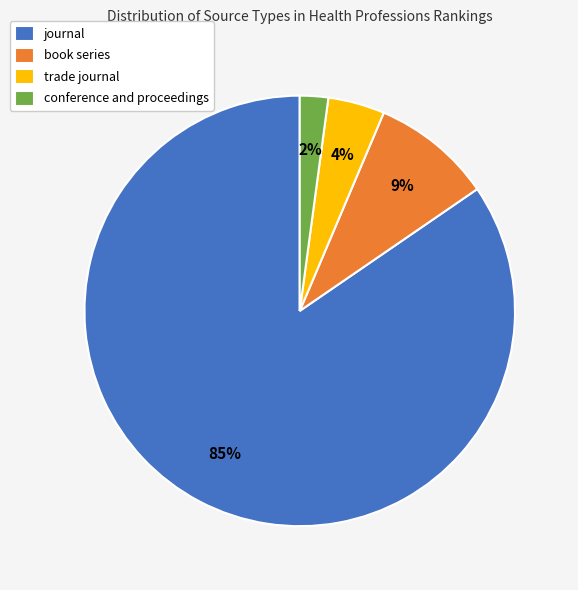

How many slices are in this pie chart?

4